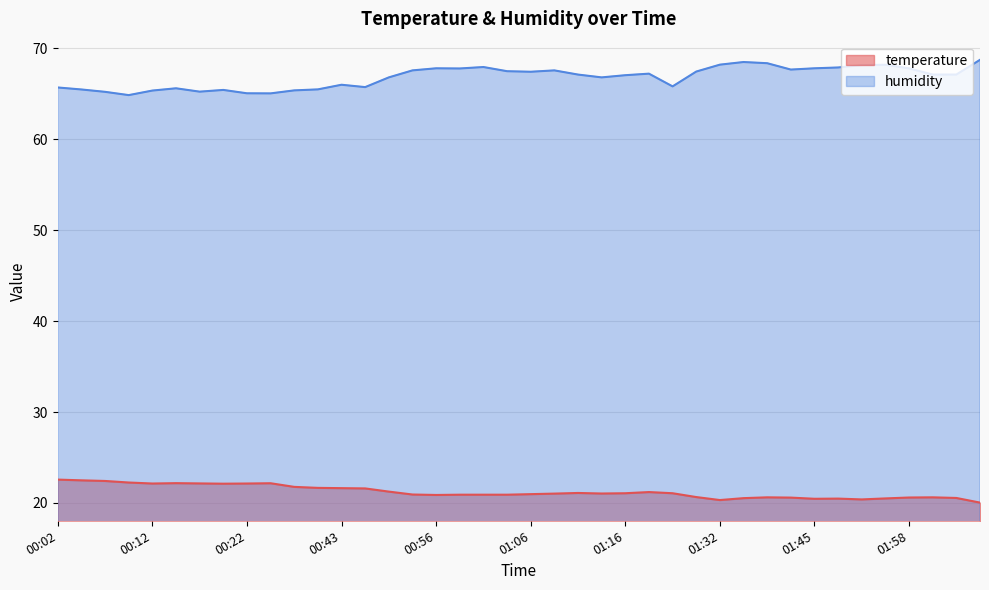

Is the value of humidity at 00:51 greater than the value of temperature at 00:09?

Yes